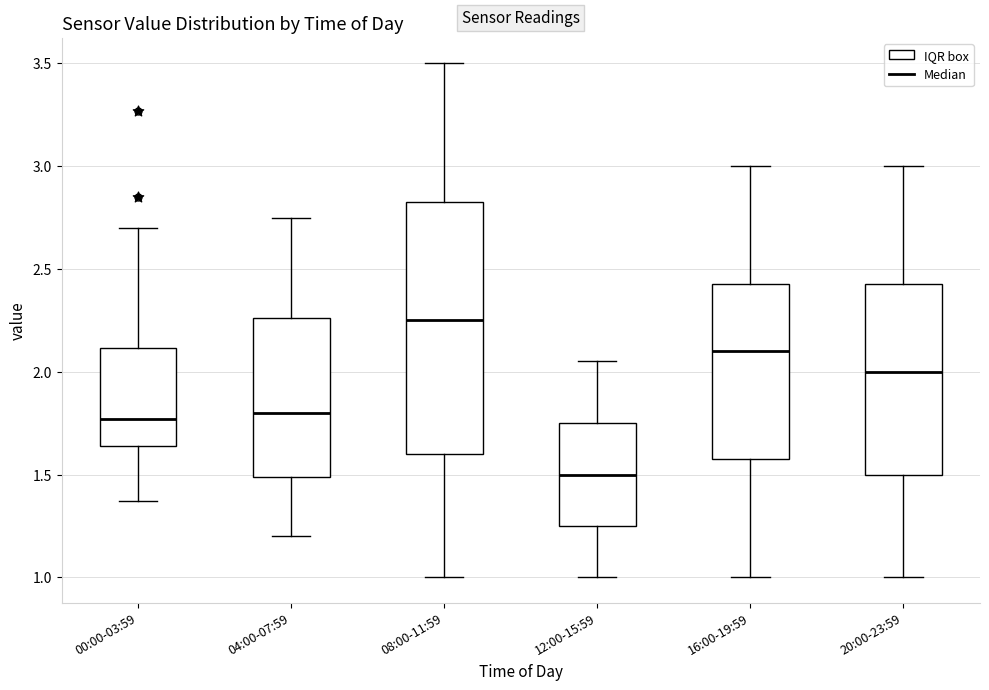

Reading left to right, transcribe this box plot: for each box, give where its median line is, the range the box spans, and where its two whiskers end, as read against the y-axis. The values are not printed on the chart, so give them approximately, as read against the axis.

00:00-03:59: median 1.75, box 1.65 to 2.10, whiskers 1.35 to 2.70
04:00-07:59: median 1.80, box 1.50 to 2.25, whiskers 1.20 to 2.75
08:00-11:59: median 2.25, box 1.60 to 2.85, whiskers 1.00 to 3.50
12:00-15:59: median 1.50, box 1.25 to 1.75, whiskers 1.00 to 2.05
16:00-19:59: median 2.10, box 1.60 to 2.45, whiskers 1.00 to 3.00
20:00-23:59: median 2.00, box 1.50 to 2.45, whiskers 1.00 to 3.00